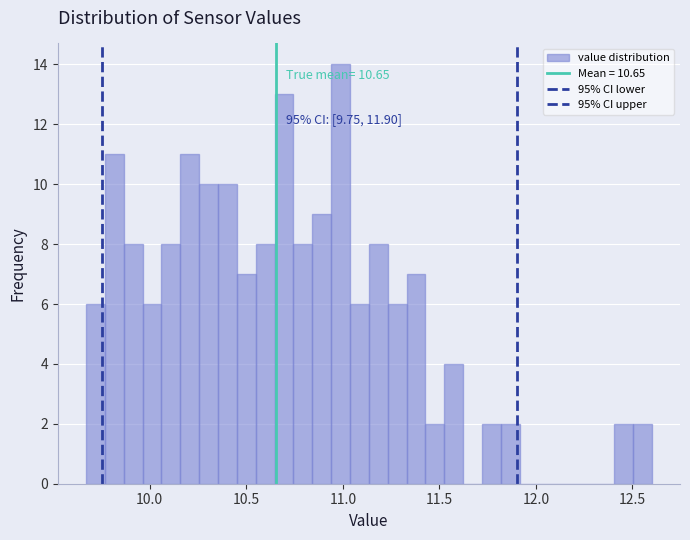

Around what value on the x-axis is the tallest bar? Give the approximate position of its centre, as read against the axis.

11.00